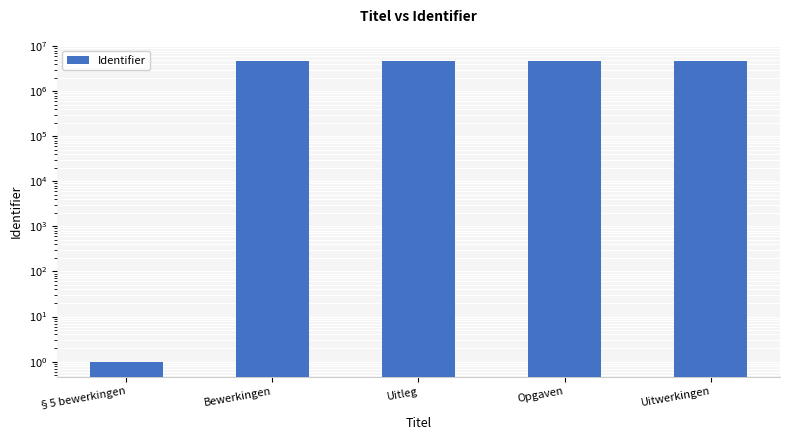

What is the approximate value at §5 bewerkingen?

1